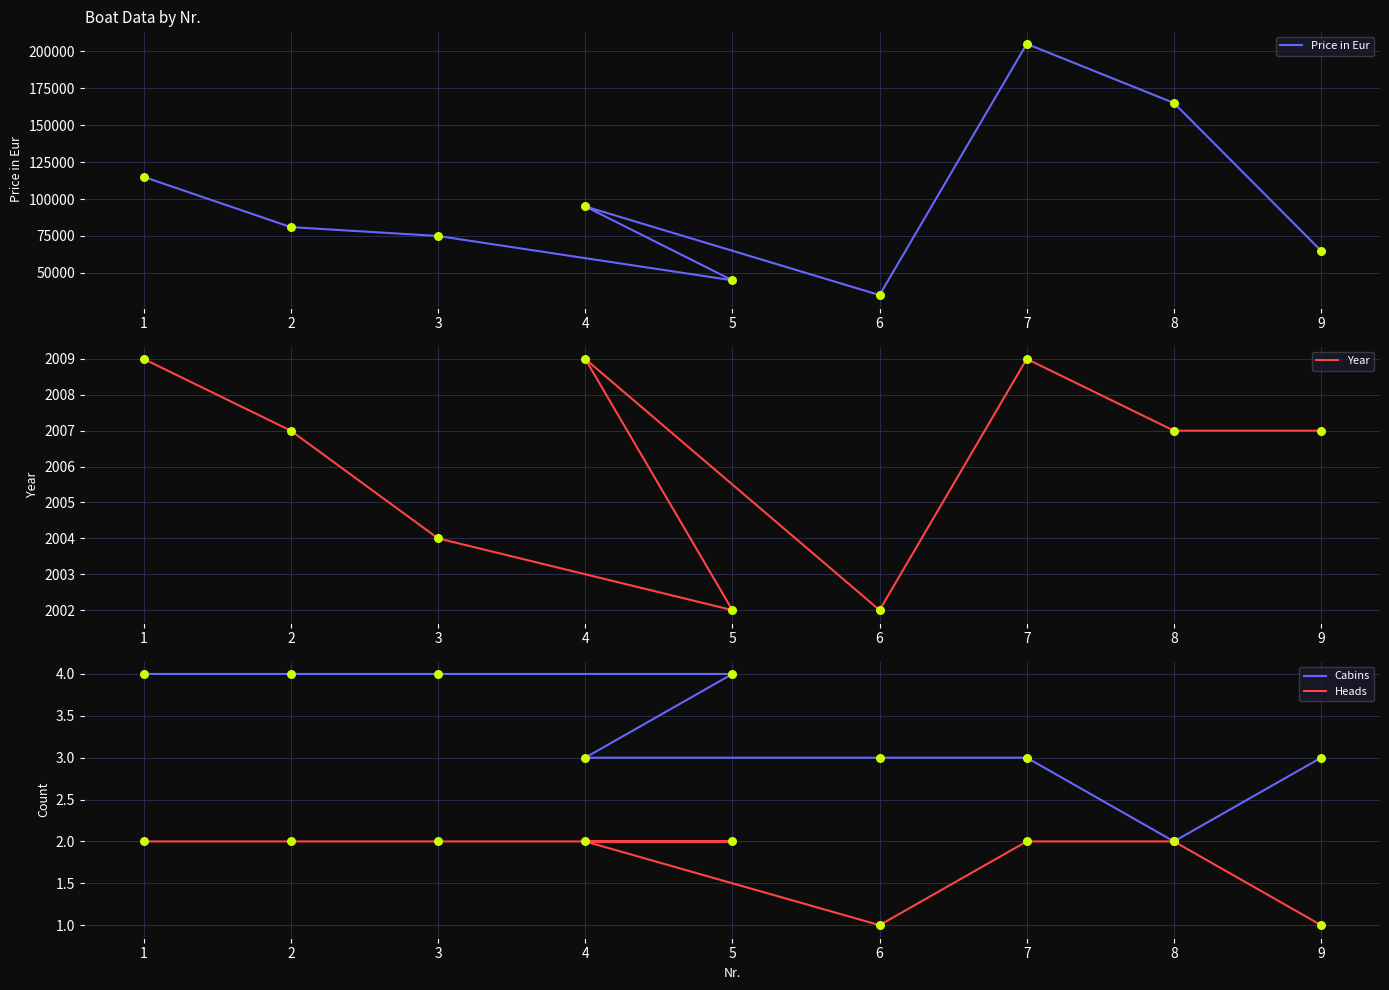

Which series has the widest spread of Y values?

Price in Eur